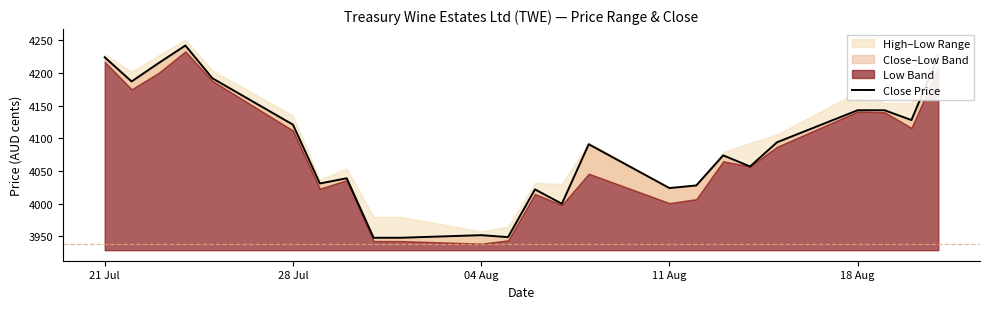

What is the sum of all values?

98078